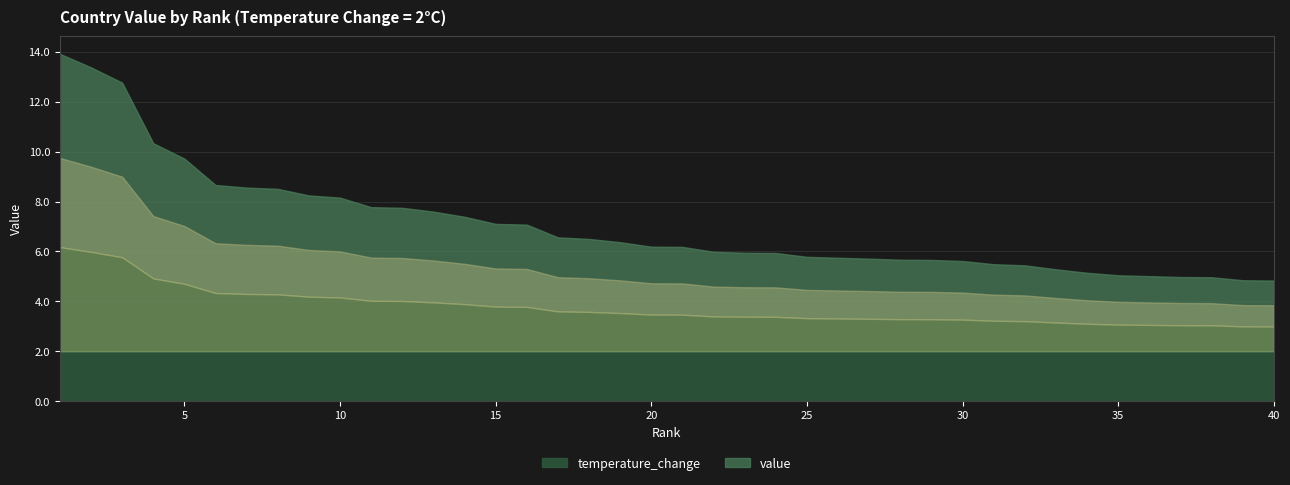

Is it true that value equals 4.1 at 37?

False